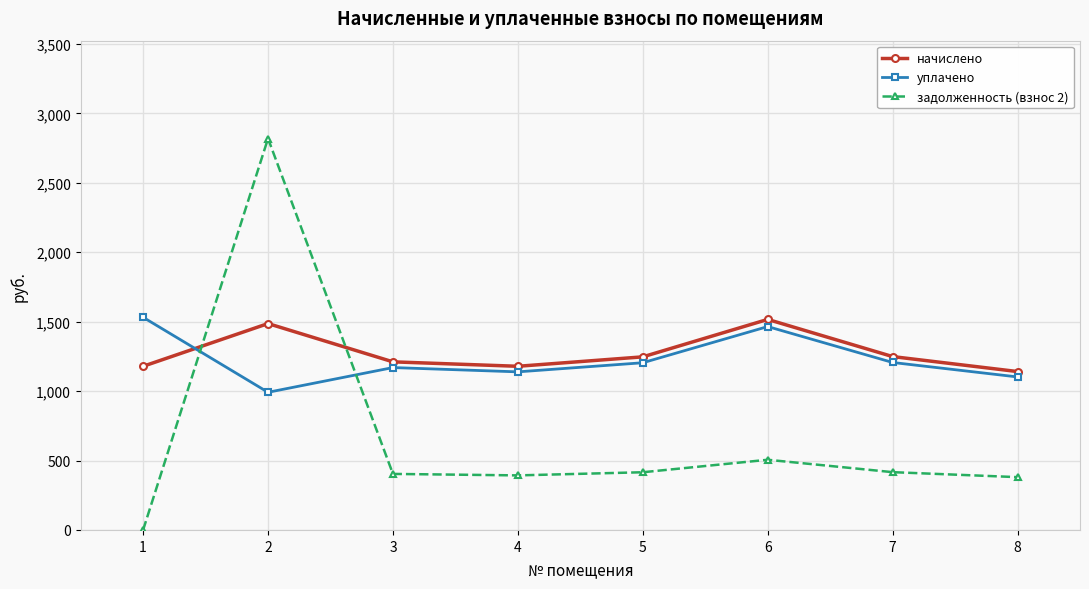

How many distinct data groups are displayed?

3